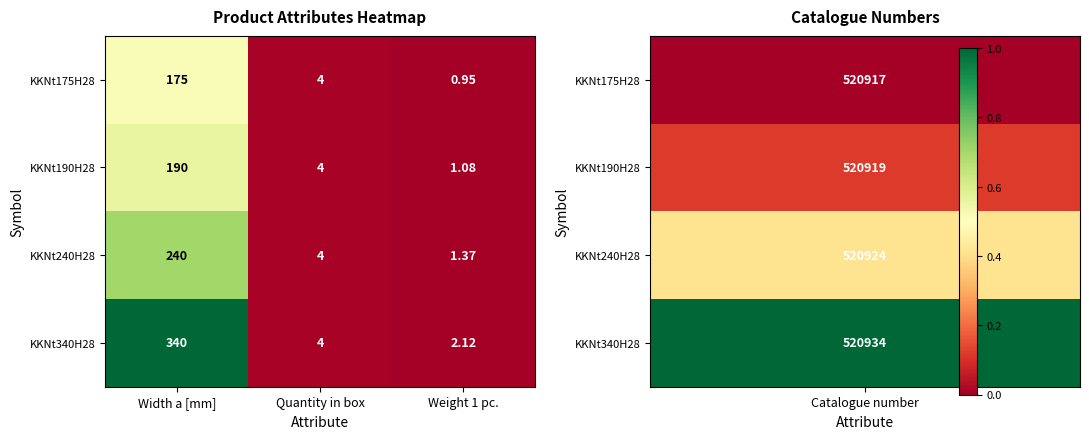

Which series has the largest total across all categories?

KKNt340H28